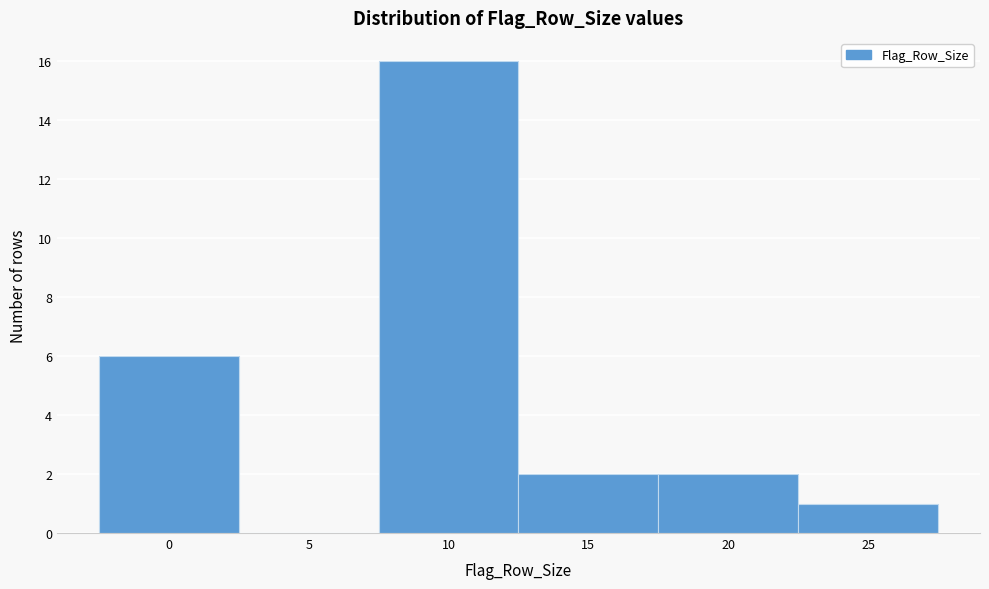

Reading left to right, extract all data points from this chart.

0=6	5=0	10=16	15=2	20=2	25=1